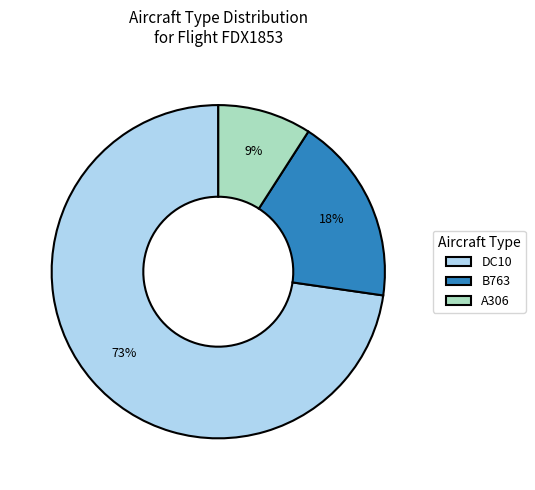

True or false: DC10 accounts for 66% of the total.

False